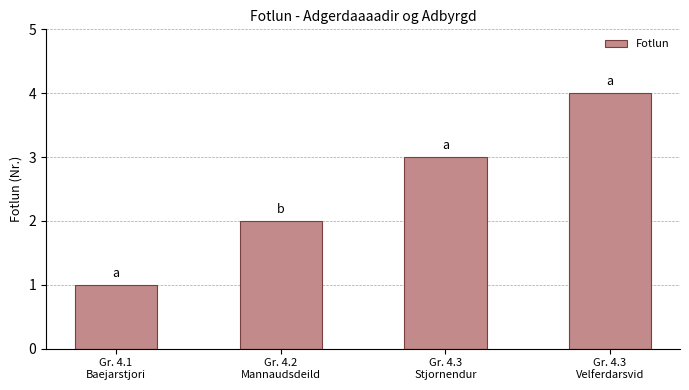

Reading left to right, extract all data points from this chart.

Gr. 4.1
Baejarstjori=1	Gr. 4.2
Mannaudsdeild=2	Gr. 4.3
Stjornendur=3	Gr. 4.3
Velferdarsvid=4